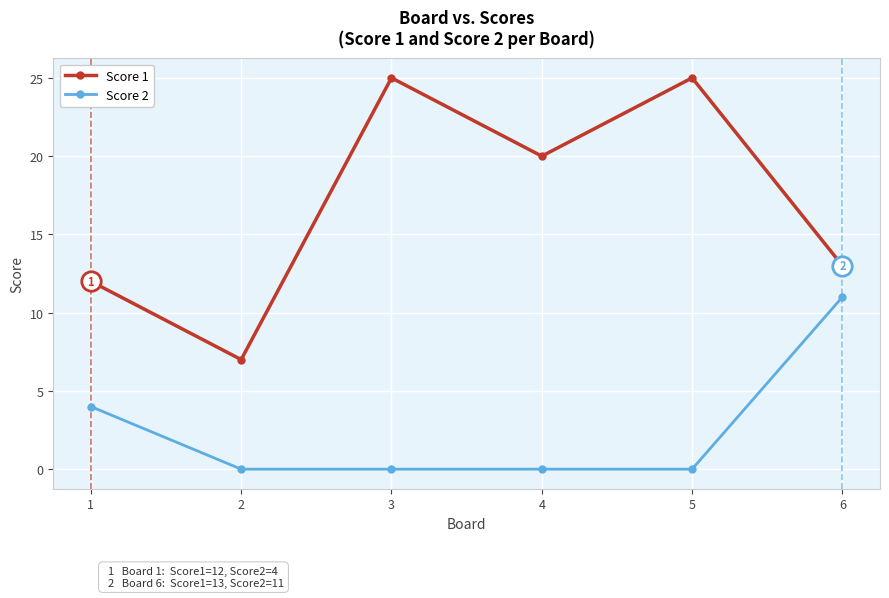

How many interior local valleys does the Score 1 series have?

2